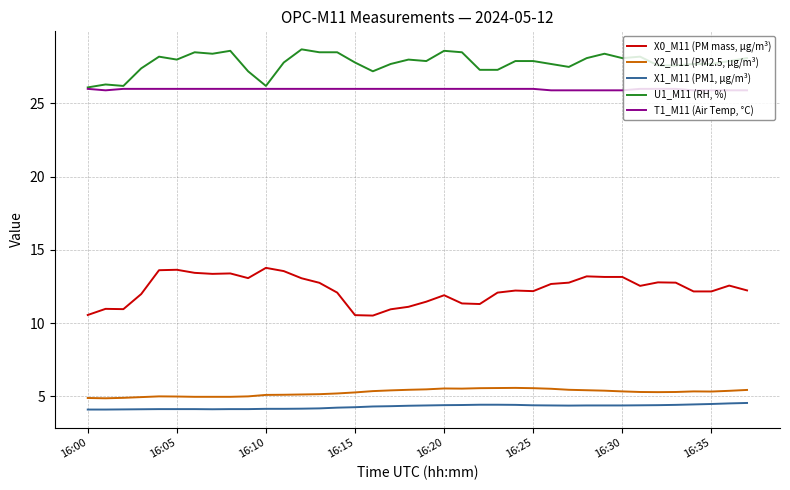

List the series in order of their peak value, highest first.

U1_M11 (RH, %), T1_M11 (Air Temp, °C), X0_M11 (PM mass, µg/m³), X2_M11 (PM2.5, µg/m³), X1_M11 (PM1, µg/m³)